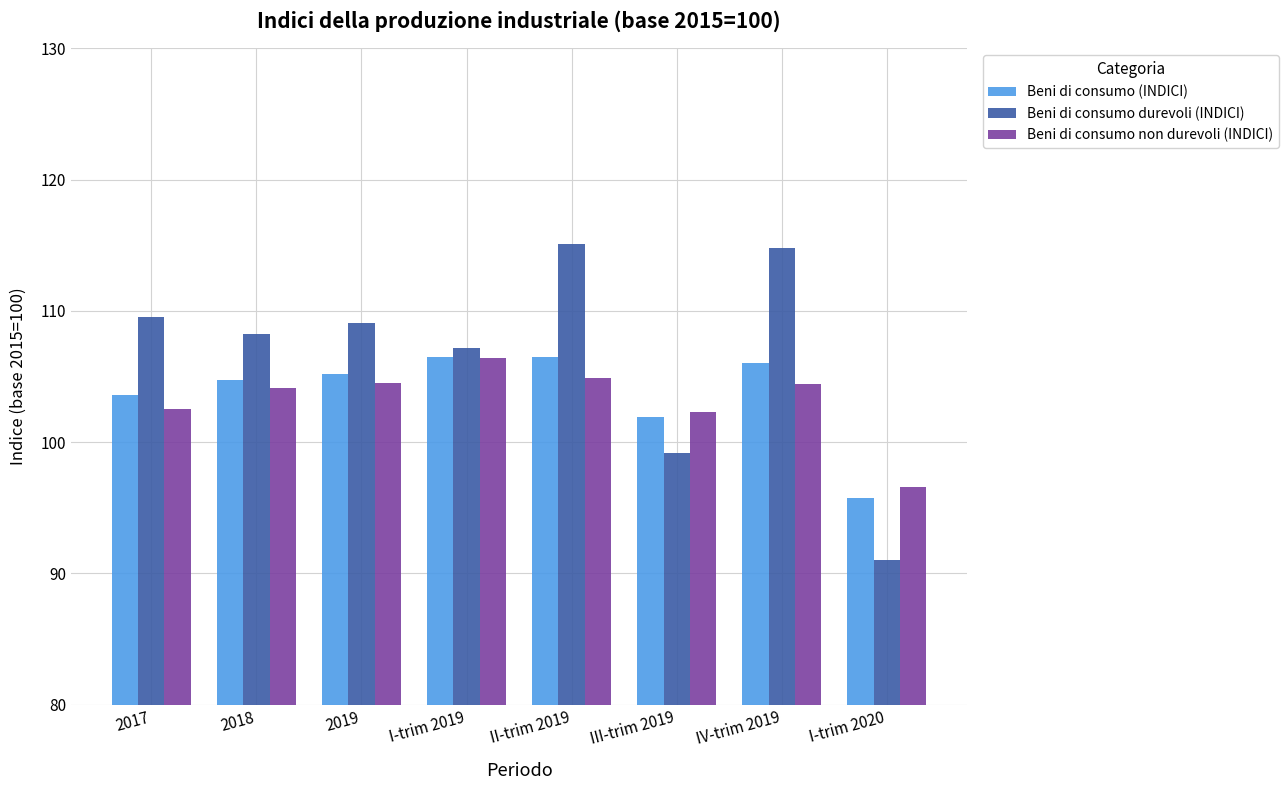

Is it true that Beni di consumo (INDICI) equals 25.9 at 2017?

False